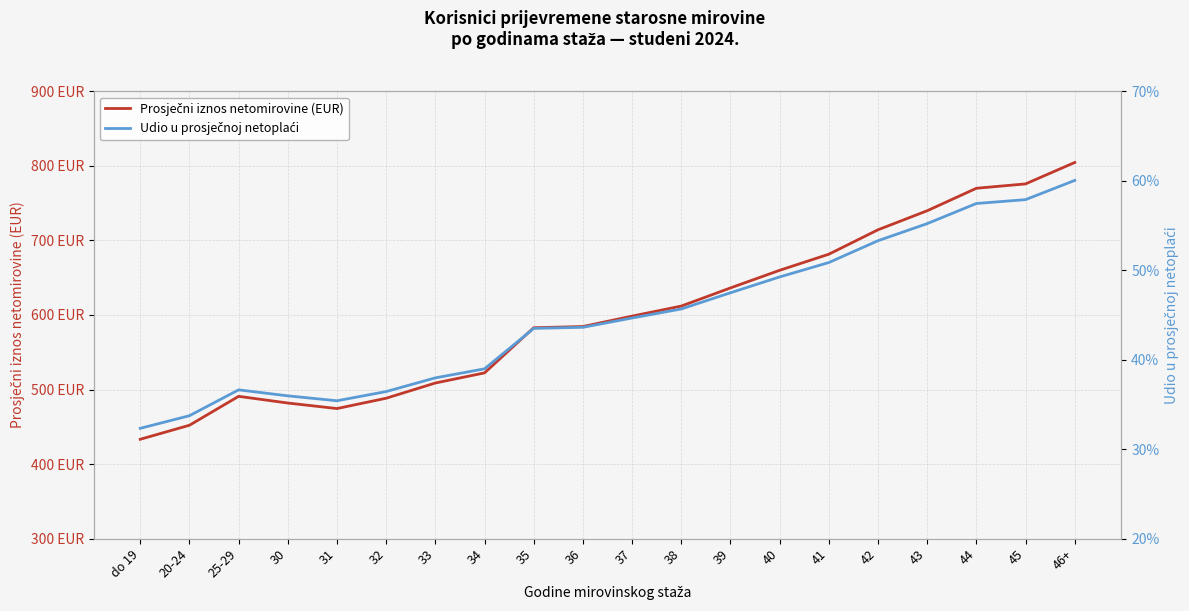

Which category has the highest value in the Prosječni iznos netomirovine (EUR) series?

46+